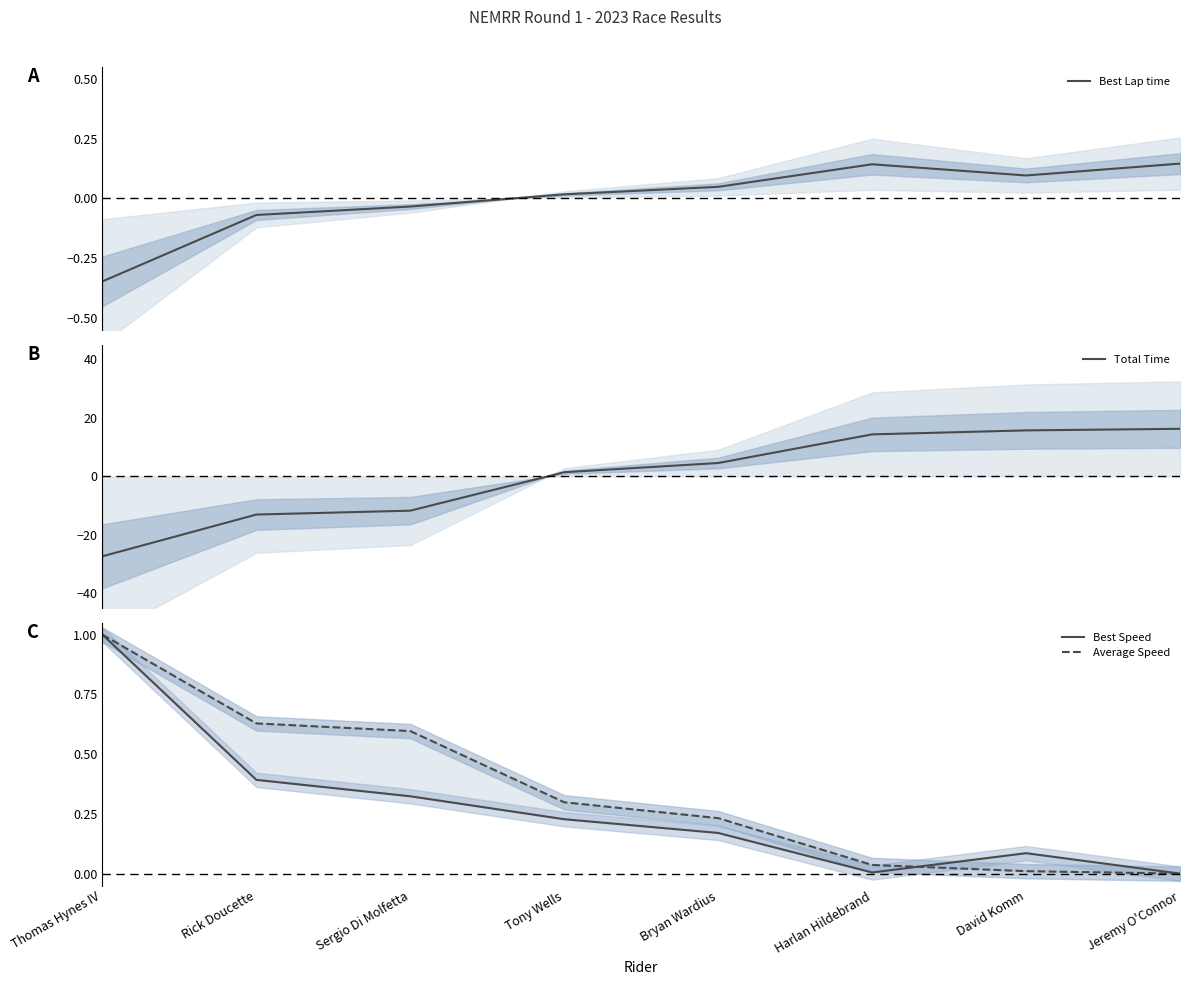

Where is the first local minimum for Best Lap time?

David Komm